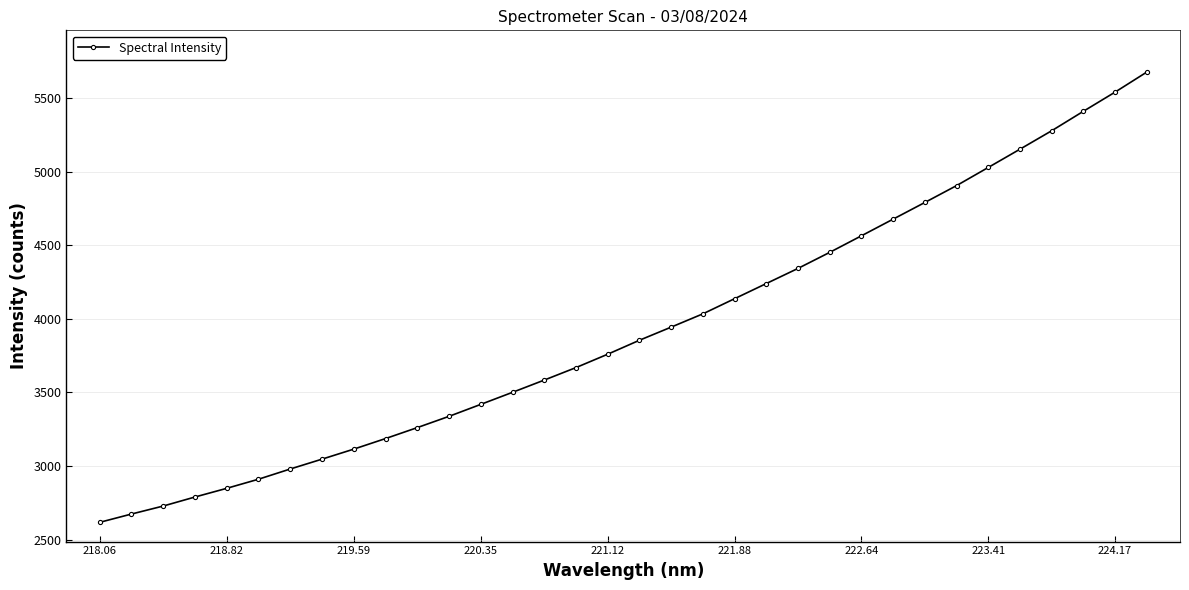

What is the value of the 12th point from the left?

3337.7